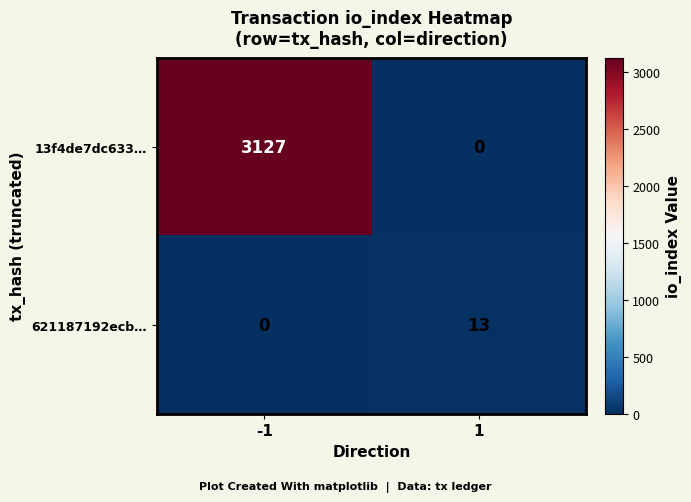

Is it true that 621187192ecb… equals 0 at -1?

True